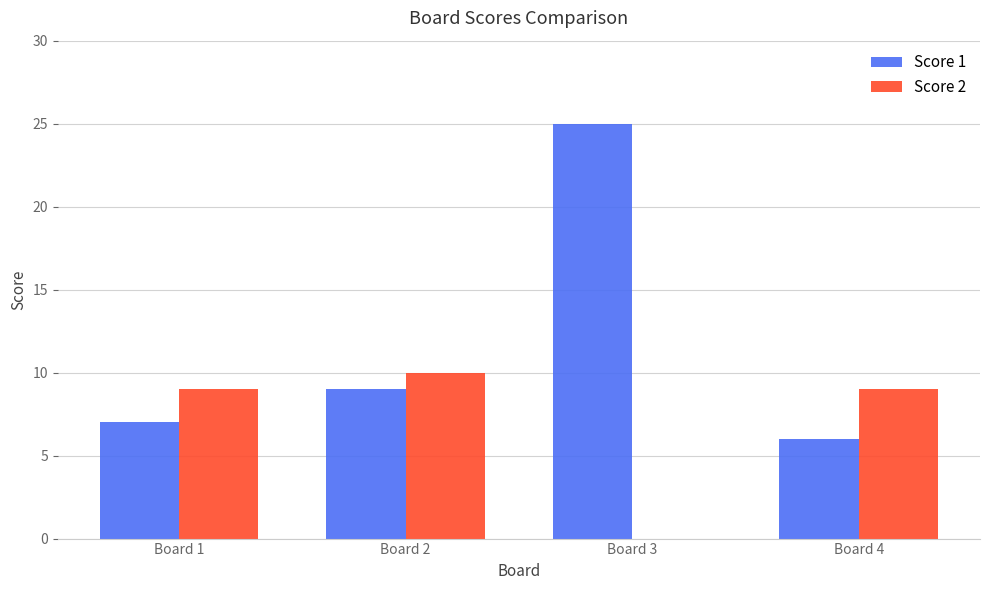

Which label corresponds to the largest value in the chart?

Board 3